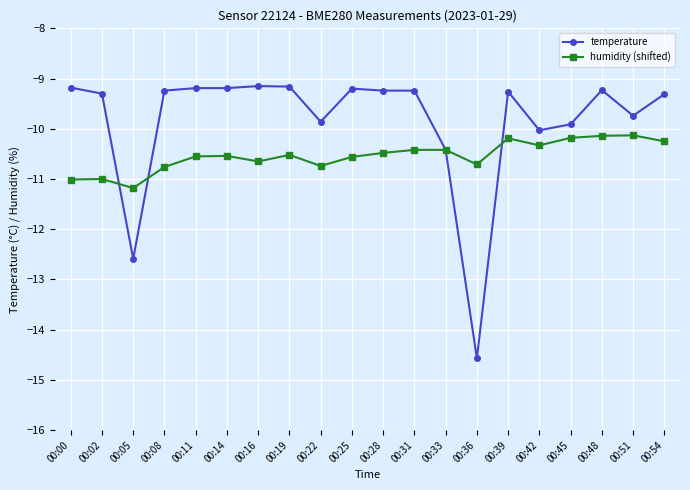

Which series ends up on top after the final intersection of temperature and humidity (shifted)?

temperature